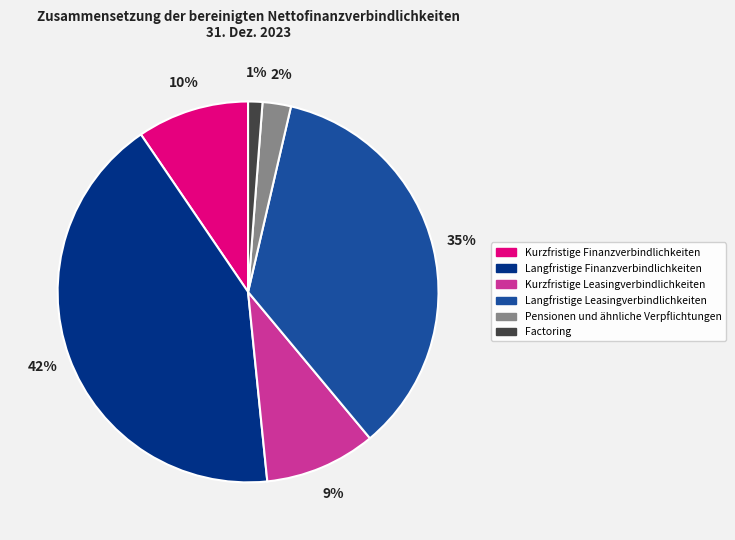

Is it true that Langfristige Finanzverbindlichkeiten is 42% of the pie?

True